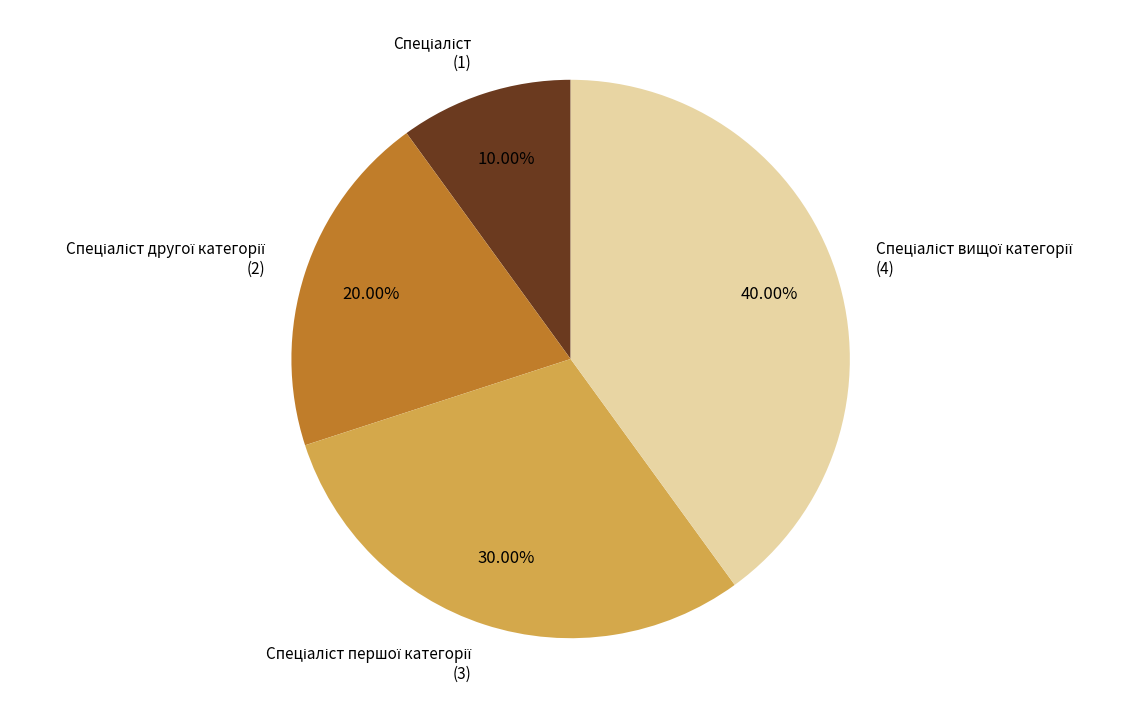

How many slices are in this pie chart?

4